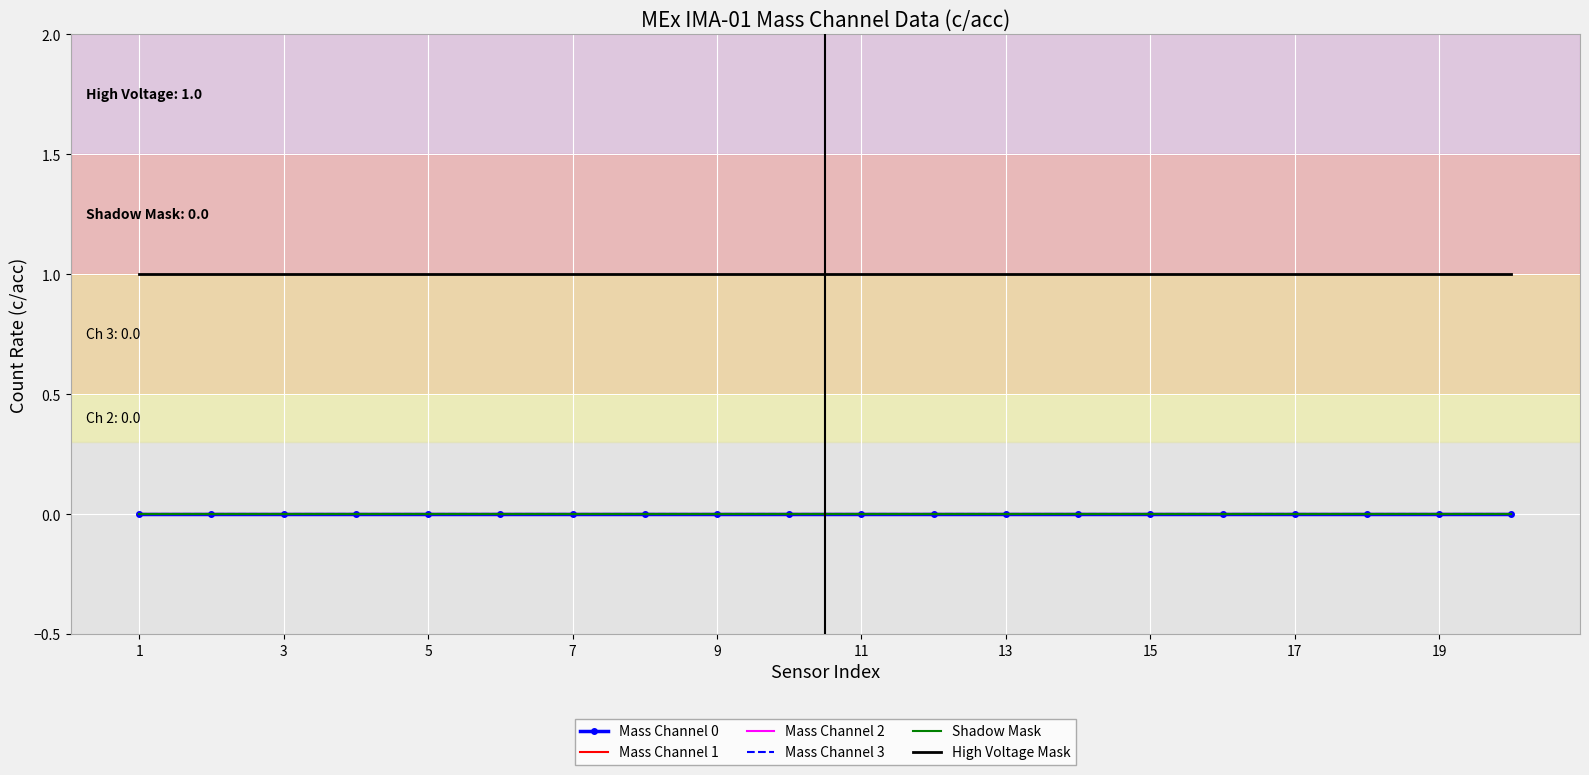

Rank the series by their maximum value, from highest to lowest.

High Voltage Mask, Mass Channel 0, Mass Channel 1, Mass Channel 2, Mass Channel 3, Shadow Mask